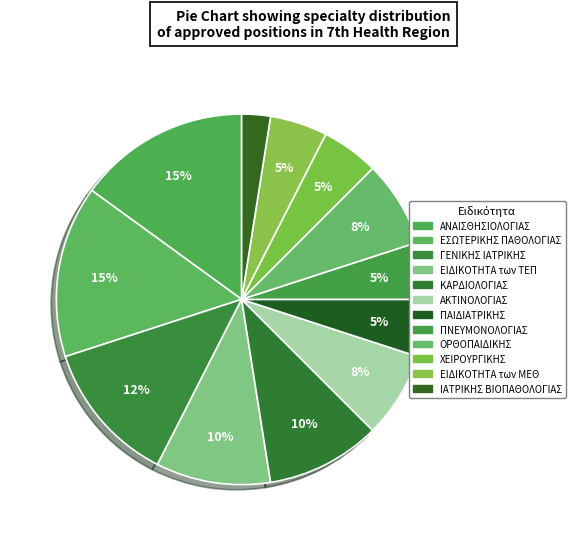

To the nearest percent, what is the combined percentage of ΠΝΕΥΜΟΝΟΛΟΓΙΑΣ and ΑΝΑΙΣΘΗΣΙΟΛΟΓΙΑΣ?

20%